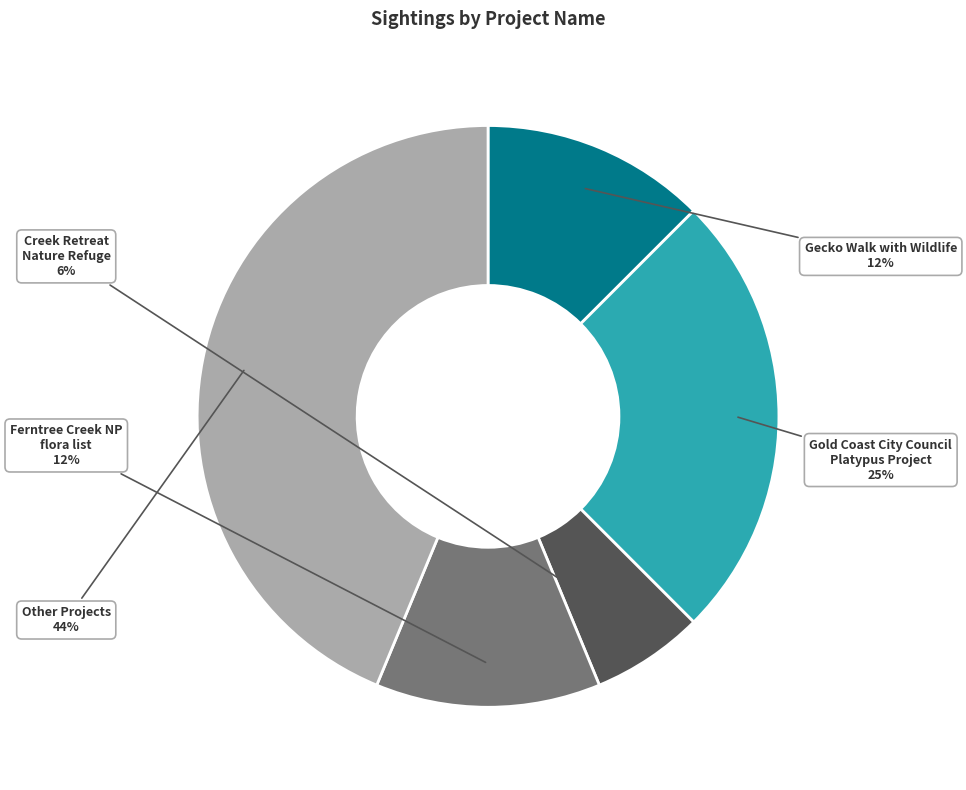

Is there a majority slice in this chart?

No